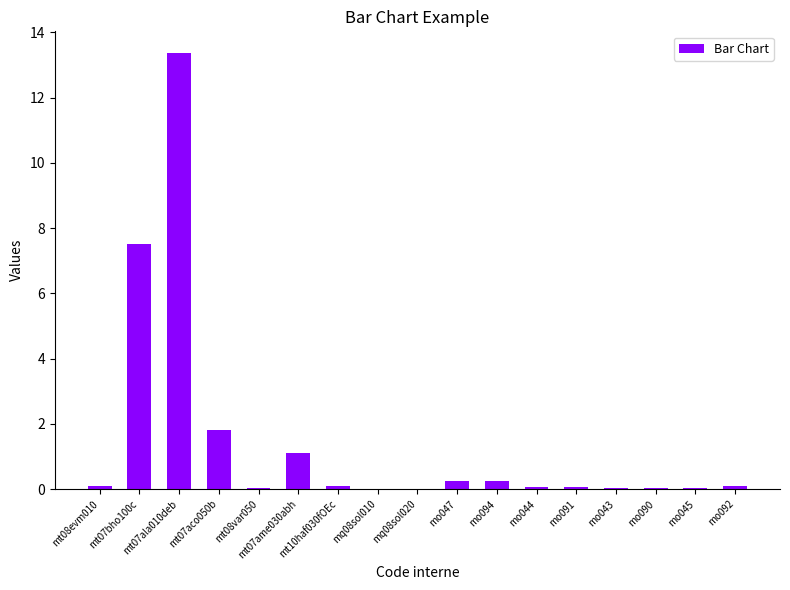

What is the average value?

1.5